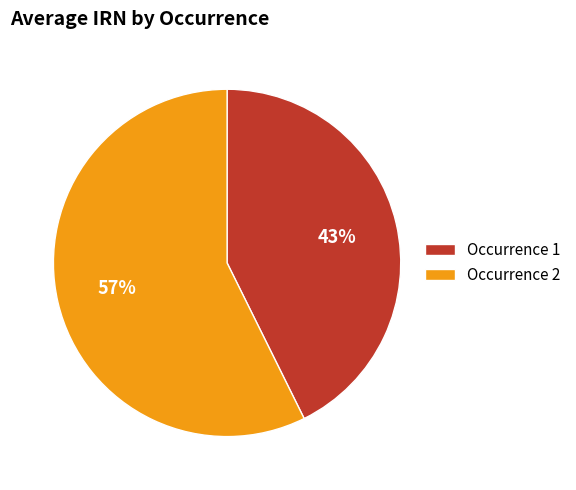

Which slice is the smallest?

Occurrence 1